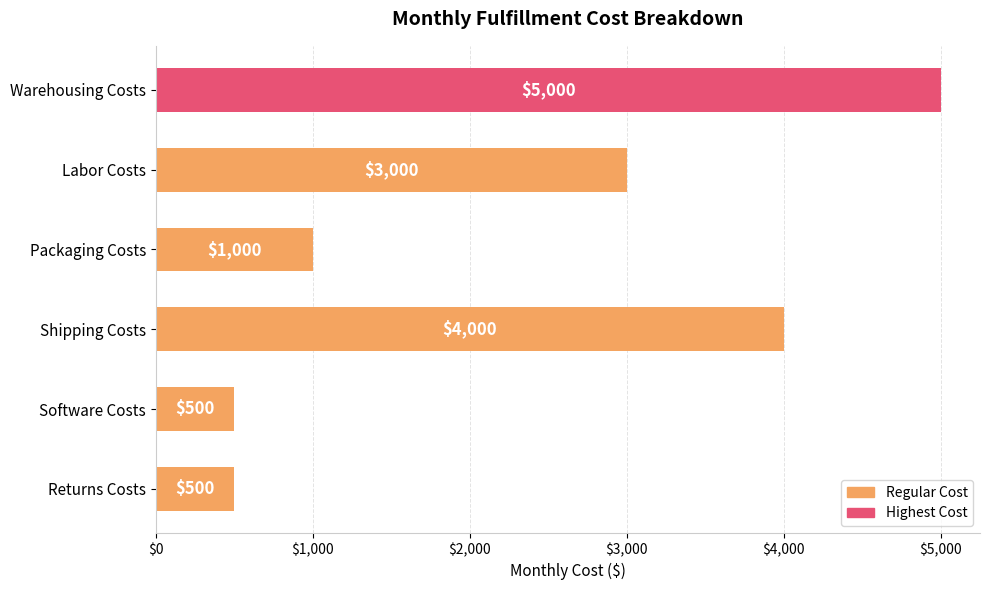

How many values are below 3000?

3